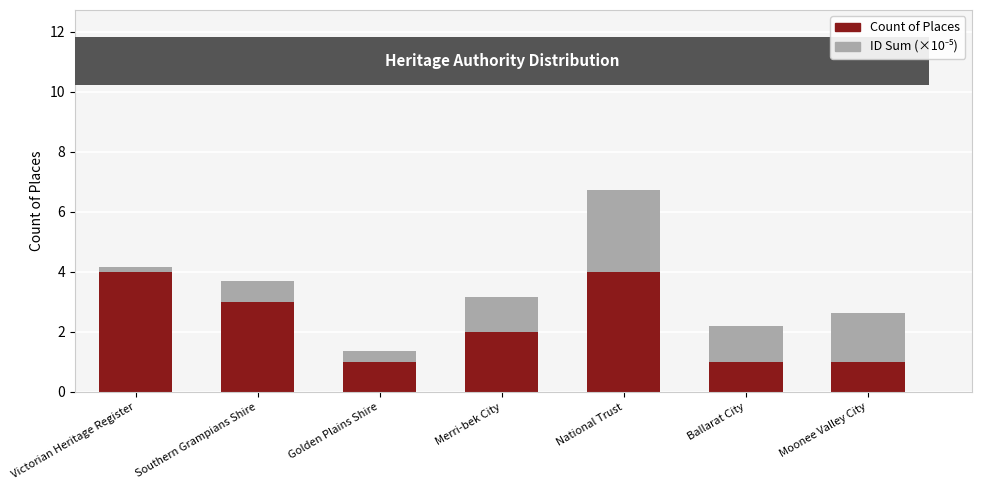

What is the label of the 4th bar from the left?

Merri-bek City